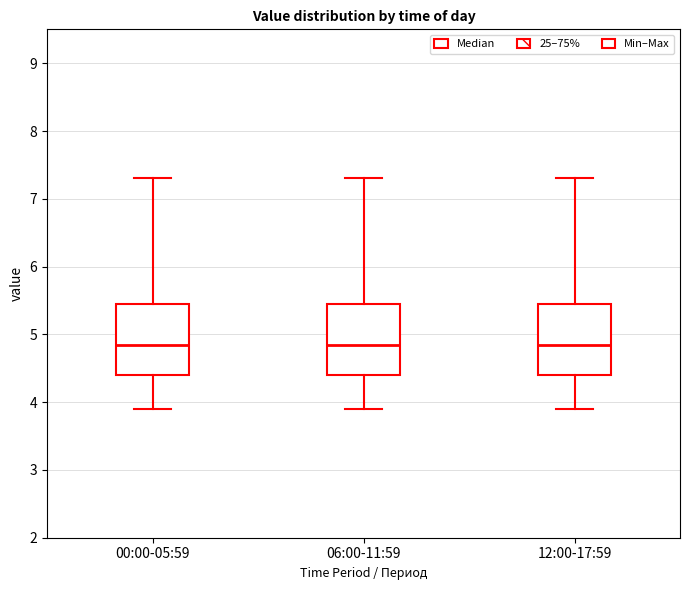

Where does the lower whisker of the box for 00:00-05:59 end on the y-axis? The values are not printed on the chart, so give them approximately, as read against the axis.

3.9